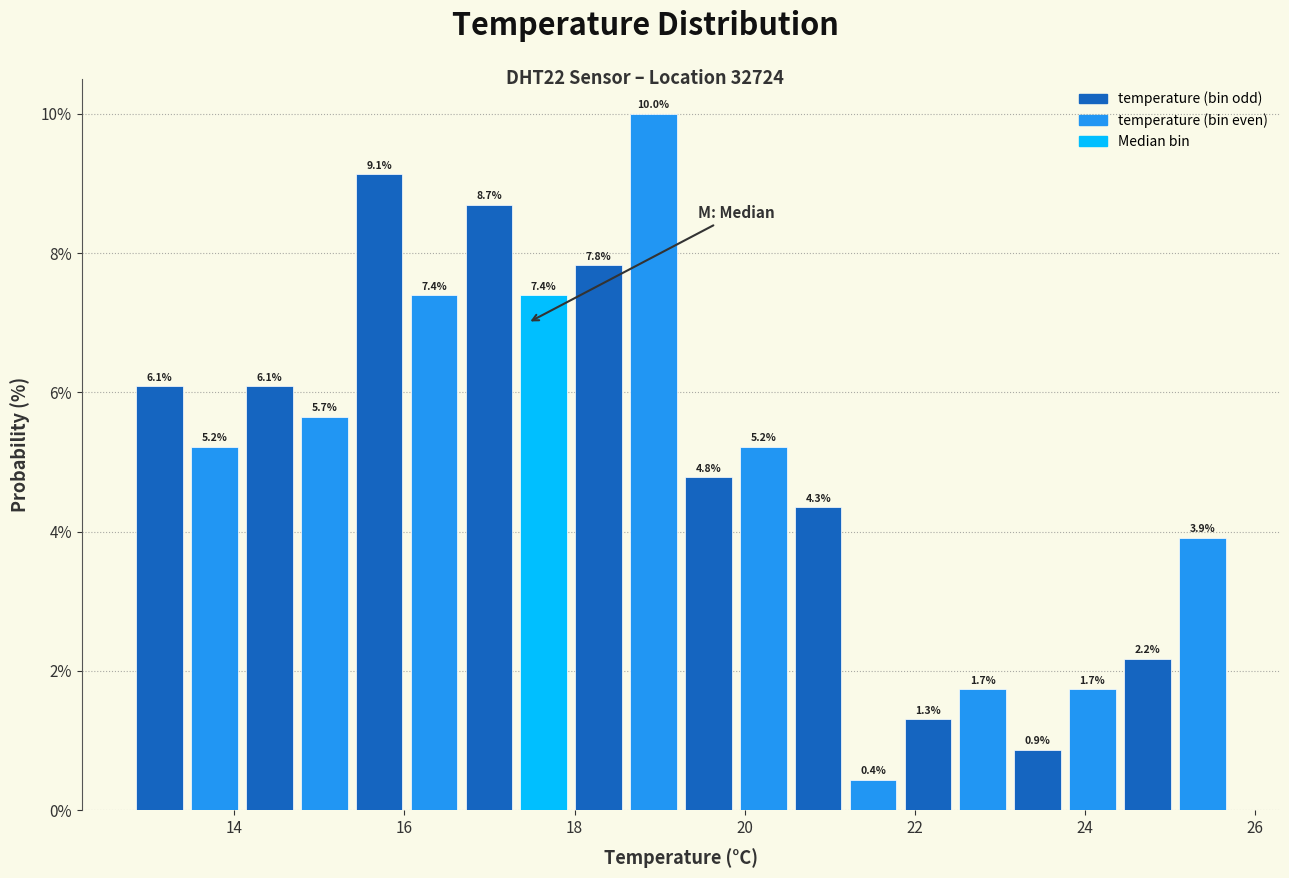

Around what value on the x-axis is the tallest bar? Give the approximate position of its centre, as read against the axis.

19.0